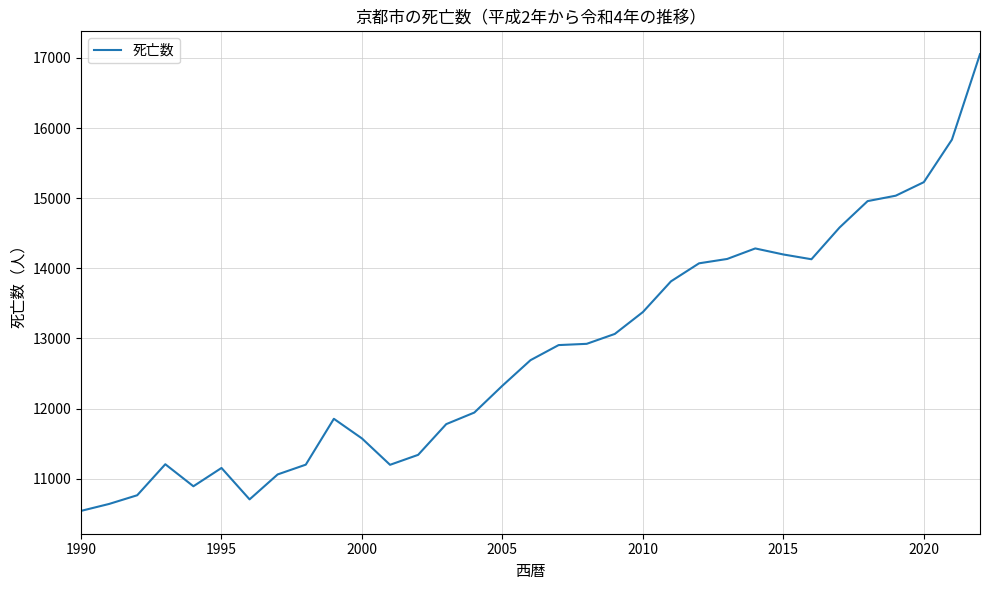

What is the maximum value shown in the chart?

17054